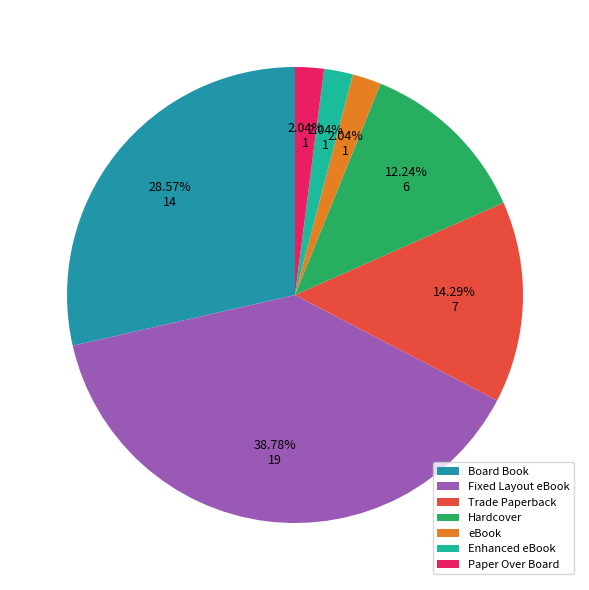

Count the number of slices in the pie.

7